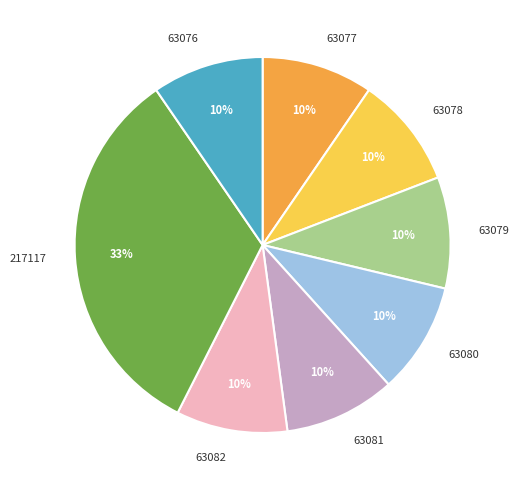

True or false: 217117 accounts for 43% of the total.

False